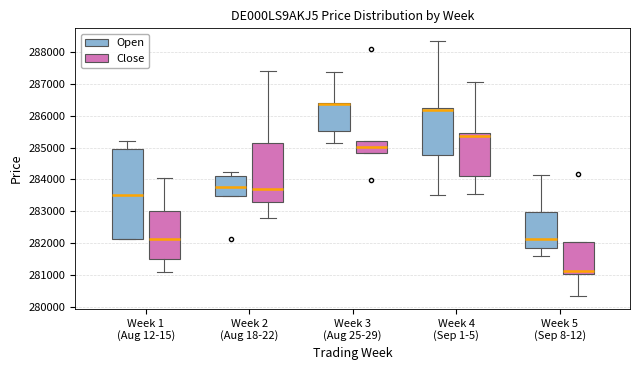

Reading left to right, transcribe this box plot: for each box, give where its median line is, the range the box spans, and where its two whiskers end, as read against the y-axis. The values are not printed on the chart, so give them approximately, as read against the axis.

Week 1 (Aug 12-15) (Open): median 283500, box 282100 to 285000, whiskers 282100 to 285200
Week 1 (Aug 12-15) (Close): median 282100, box 281500 to 283000, whiskers 281100 to 284100
Week 2 (Aug 18-22) (Open): median 283800, box 283500 to 284100, whiskers 283500 to 284200
Week 2 (Aug 18-22) (Close): median 283700, box 283300 to 285100, whiskers 282800 to 287400
Week 3 (Aug 25-29) (Open): median 286400 (drawn on the box's upper edge), box 285500 to 286400, whiskers 285200 to 287400
Week 3 (Aug 25-29) (Close): median 285000, box 284800 to 285200, whiskers 284800 to 285200
Week 4 (Sep 1-5) (Open): median 286200 (just below the box's upper edge), box 284800 to 286200, whiskers 283500 to 288300
Week 4 (Sep 1-5) (Close): median 285400, box 284100 to 285500, whiskers 283500 to 287100
Week 5 (Sep 8-12) (Open): median 282100, box 281900 to 283000, whiskers 281600 to 284200
Week 5 (Sep 8-12) (Close): median 281100, box 281000 to 282000, whiskers 280300 to 282000